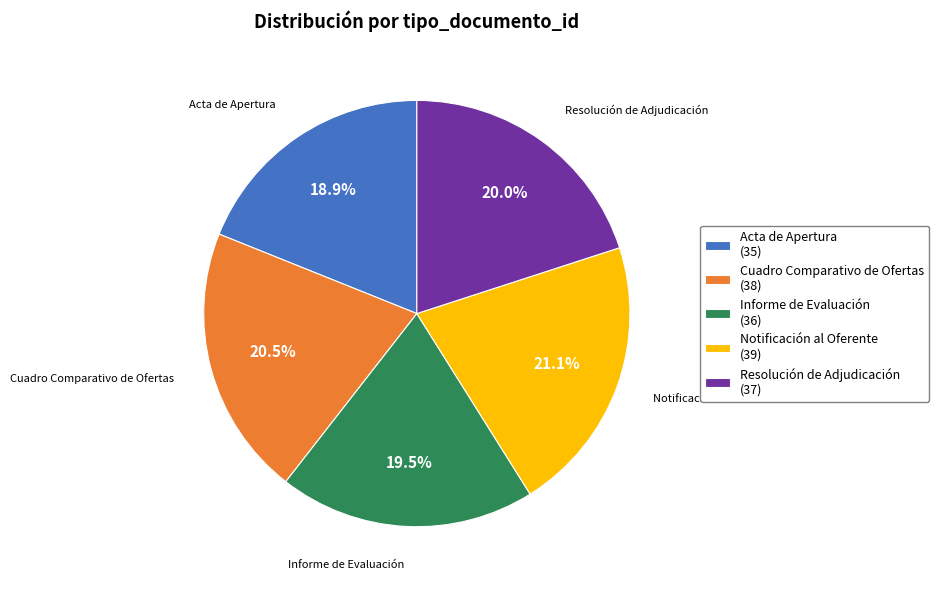

Count the number of slices in the pie.

5